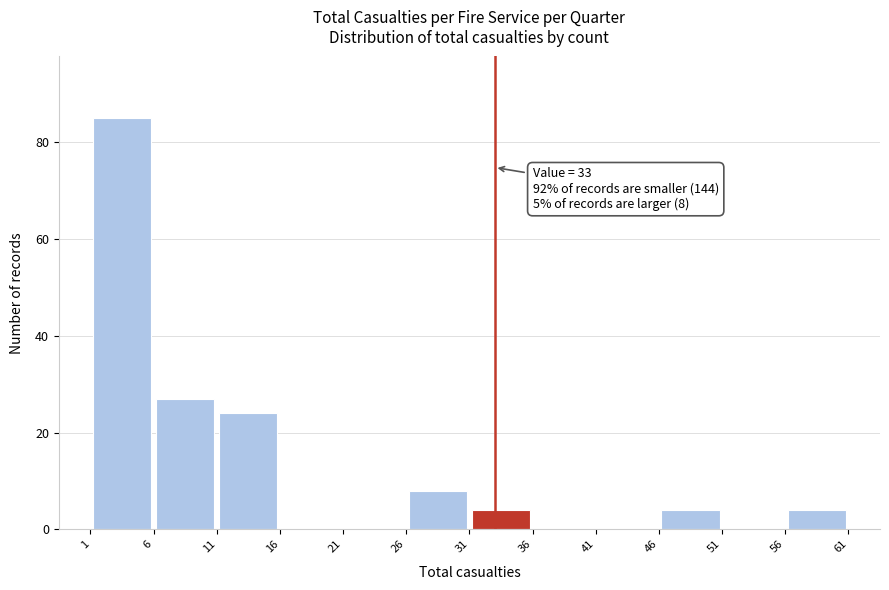

Over which range of the x-axis is the bar tallest?

1 to 6